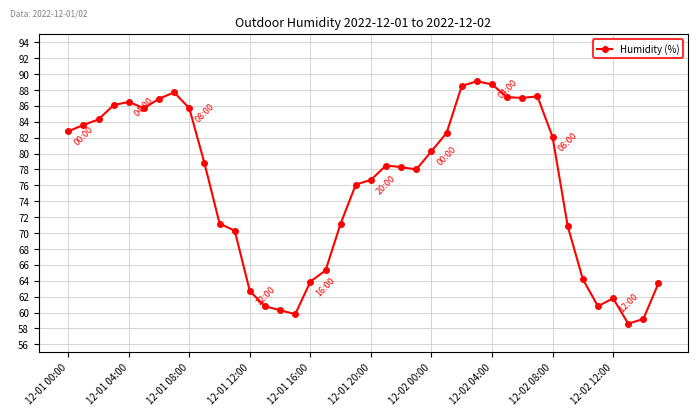

True or false: there are more than 0 points higher than both neighbors.

True